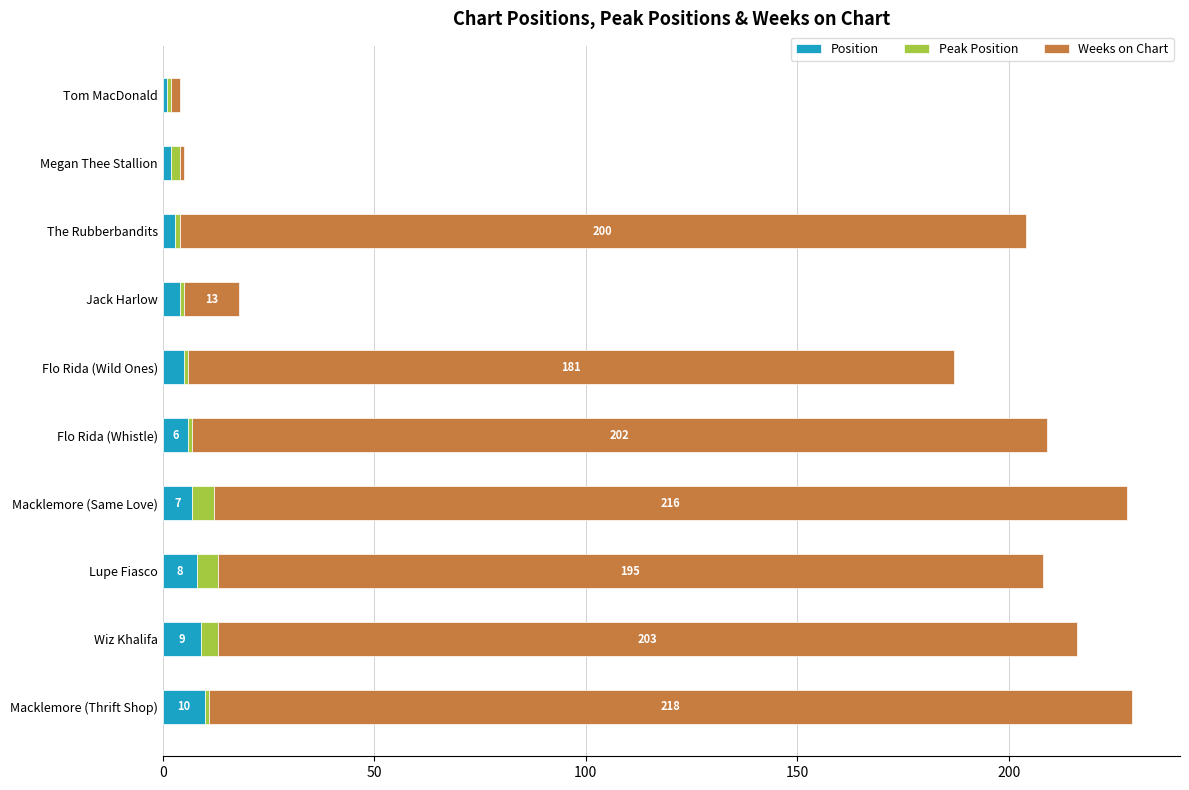

Count the number of data series in this chart.

3